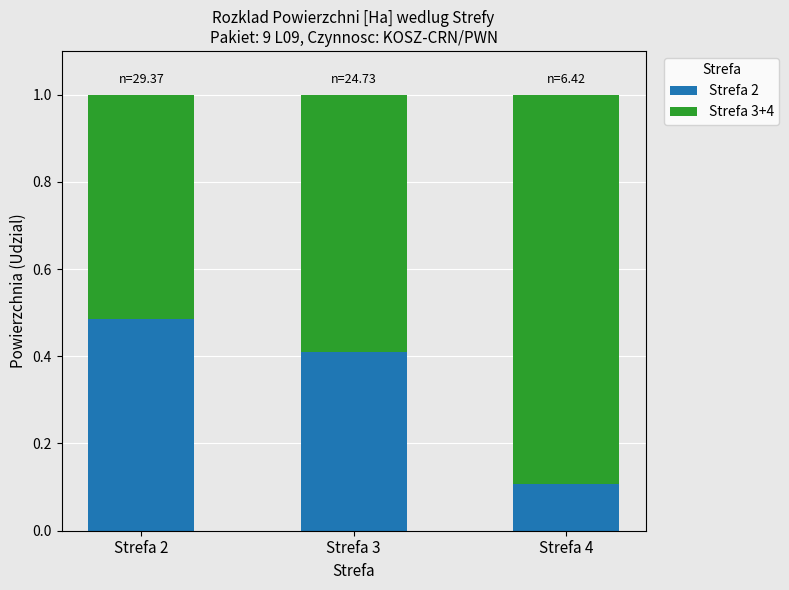

What is the total value across all series at Strefa 2?

1.0